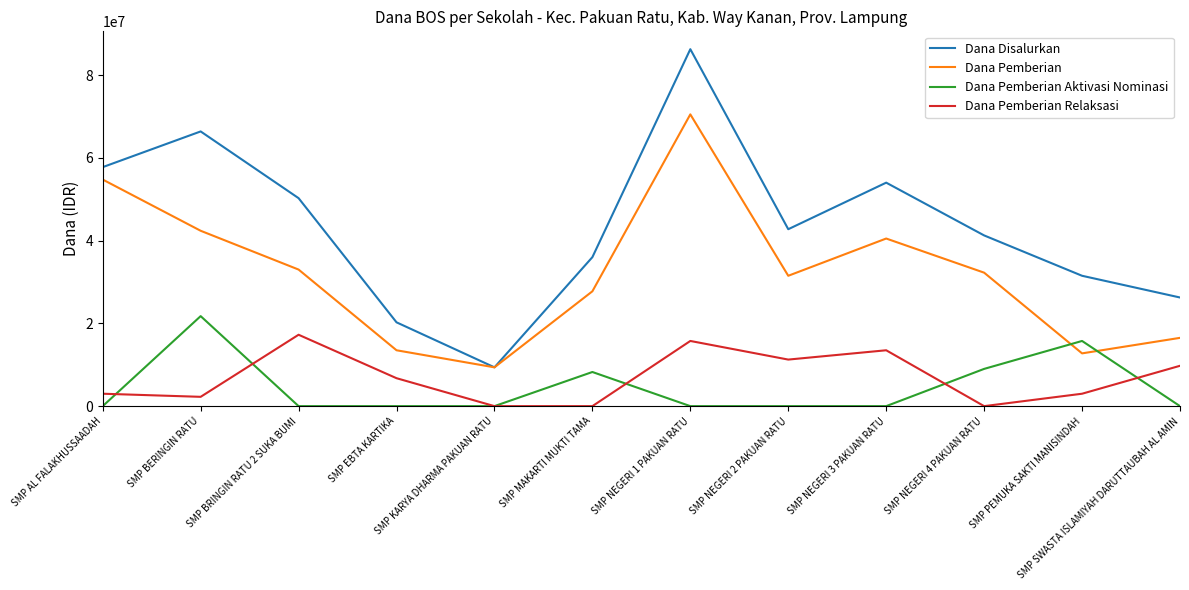

Which category has the lowest value in the Dana Pemberian series?

SMP KARYA DHARMA PAKUAN RATU